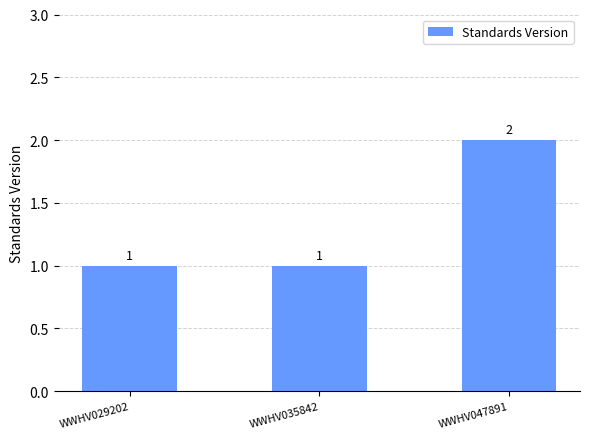

The value at WWHV035842 is 2. True or false?

False